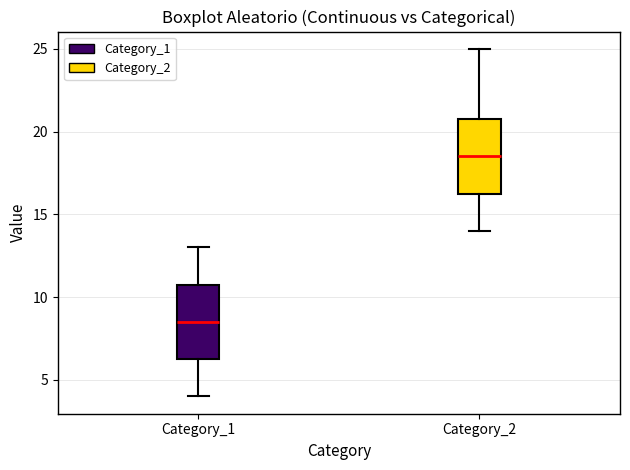

Reading left to right, transcribe this box plot: for each box, give where its median line is, the range the box spans, and where its two whiskers end, as read against the y-axis. The values are not printed on the chart, so give them approximately, as read against the axis.

Category_1: median 8.5, box 6.5 to 11.0, whiskers 4.0 to 13.0
Category_2: median 18.5, box 16.5 to 21.0, whiskers 14.0 to 25.0